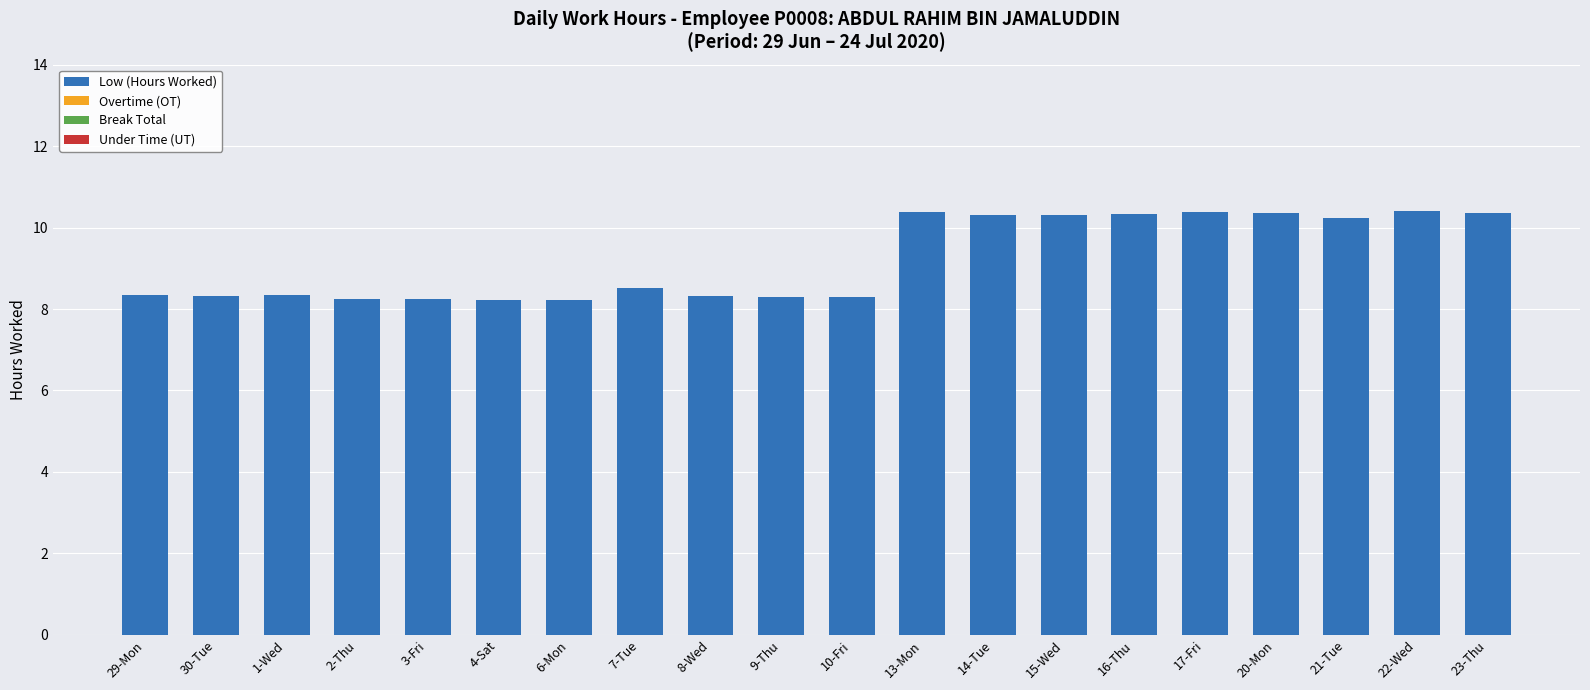

The value at 16-Thu is 10.3. True or false?

True